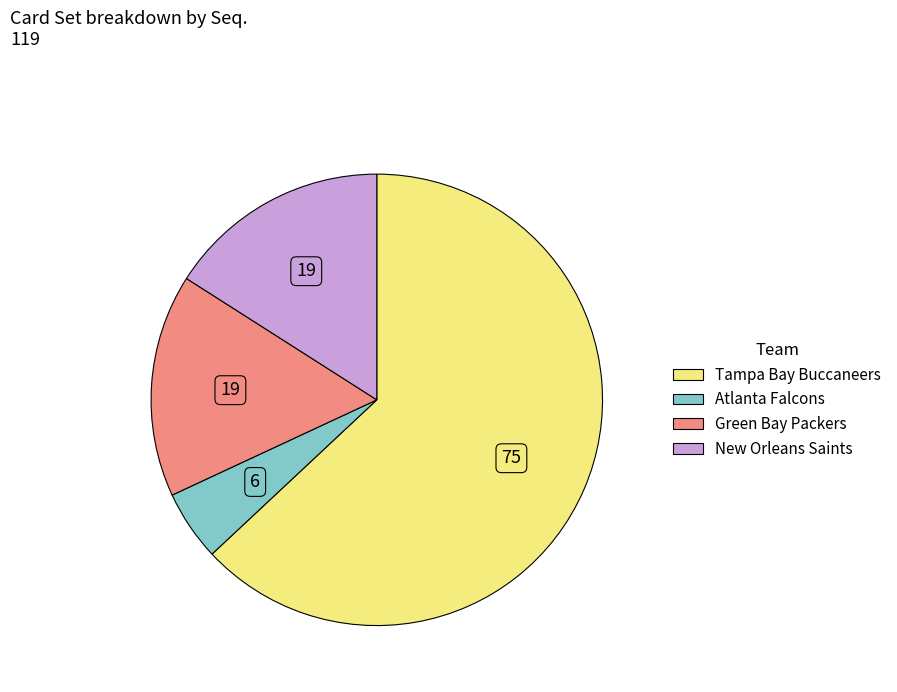

Does any single category account for the majority?

Yes